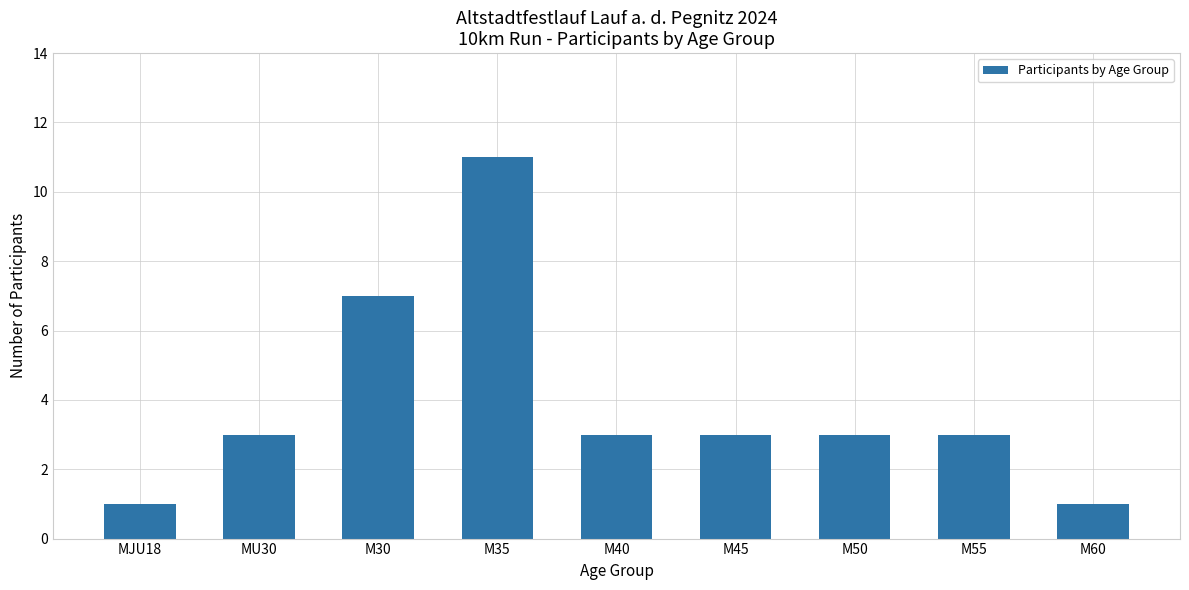

What value does the data have at M30?

7